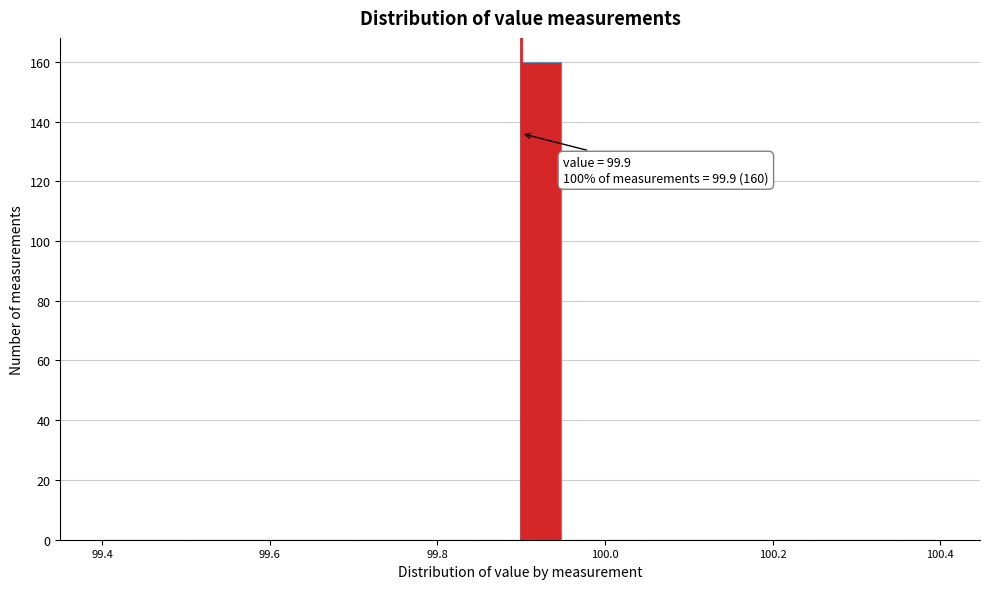

Around what value on the x-axis is the tallest bar? Give the approximate position of its centre, as read against the axis.

99.92